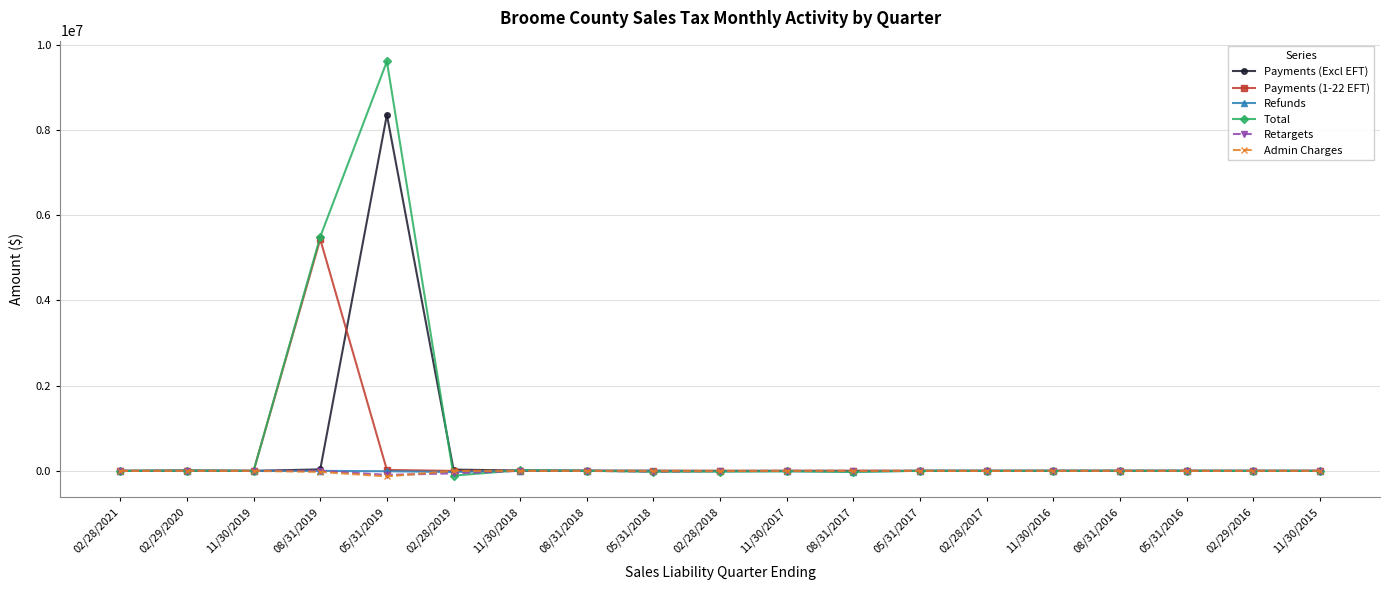

How many data points does each series have?

19